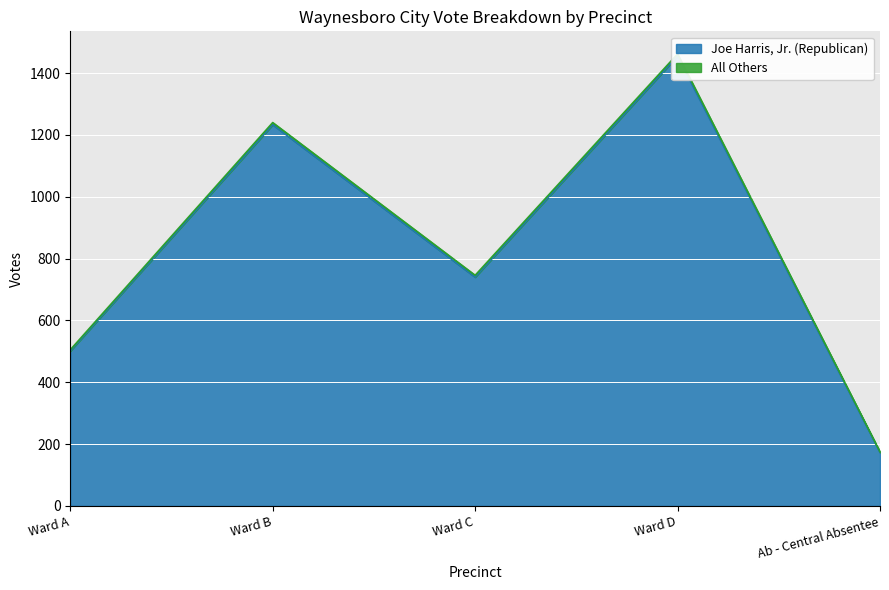

What is the sum of all values?

4102